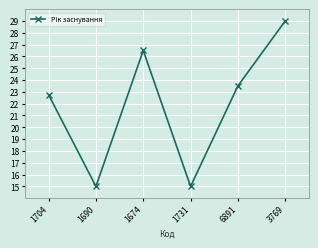

Approximately how many times larger is the value at 1674 compared to 1690?

1.8